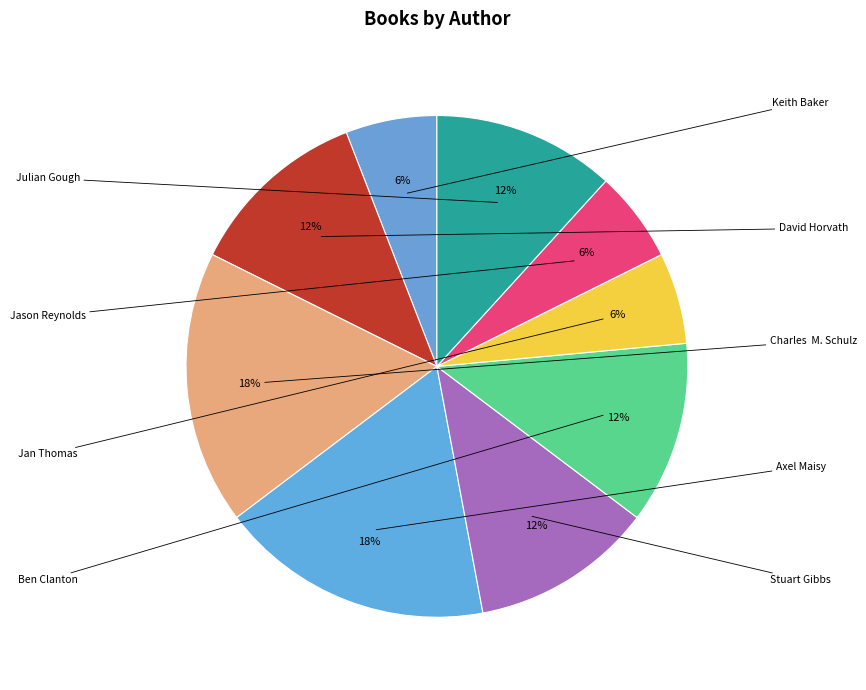

Which category has the smallest portion of the pie?

Keith Baker (63936113)